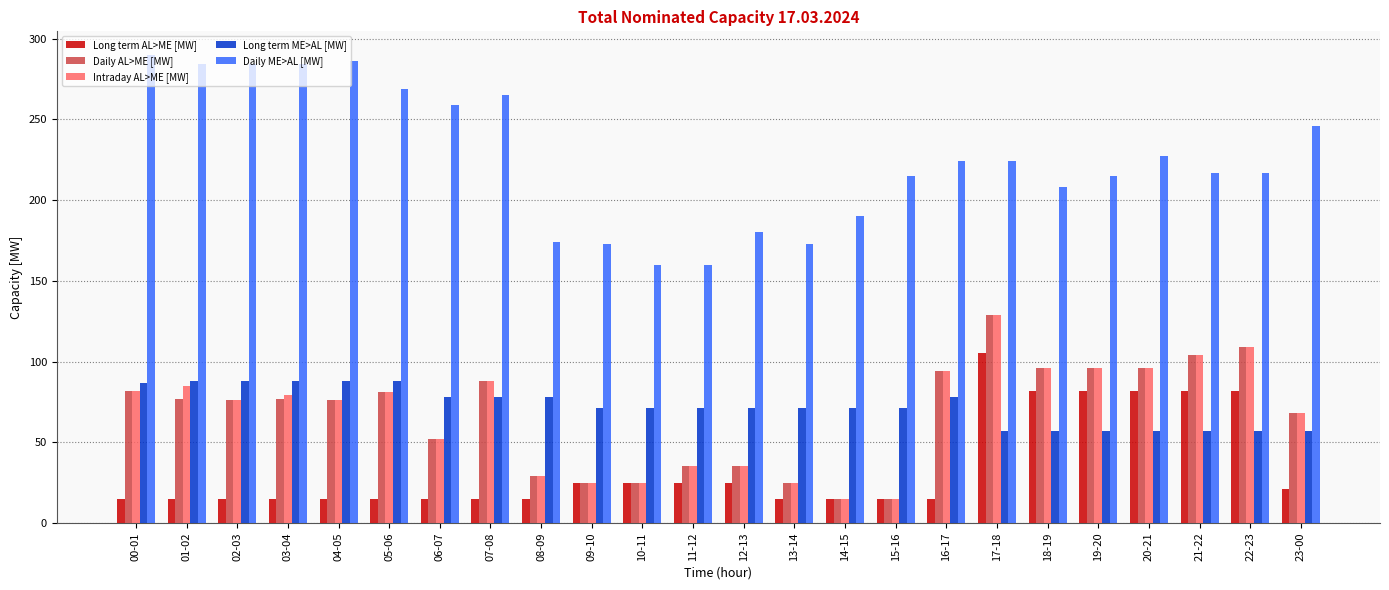

What is the sum of all Daily AL>ME [MW] values?

1605